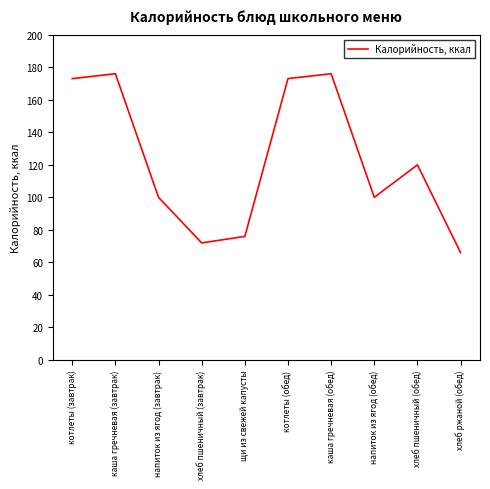

What is the sum of the values at щи из свежей капусты and напиток из ягод (завтрак)?

176